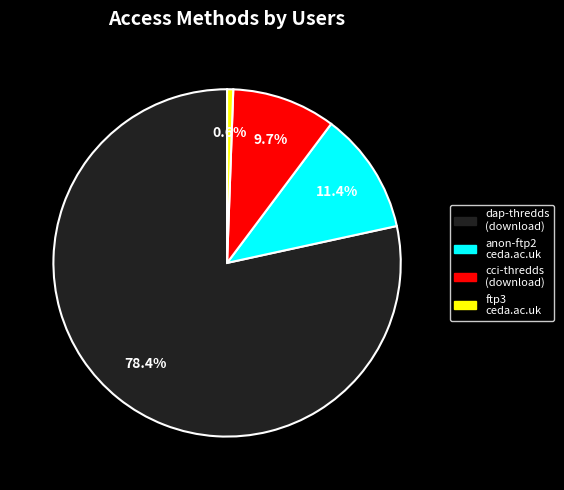

To the nearest percent, what is the average slice percentage?

25%